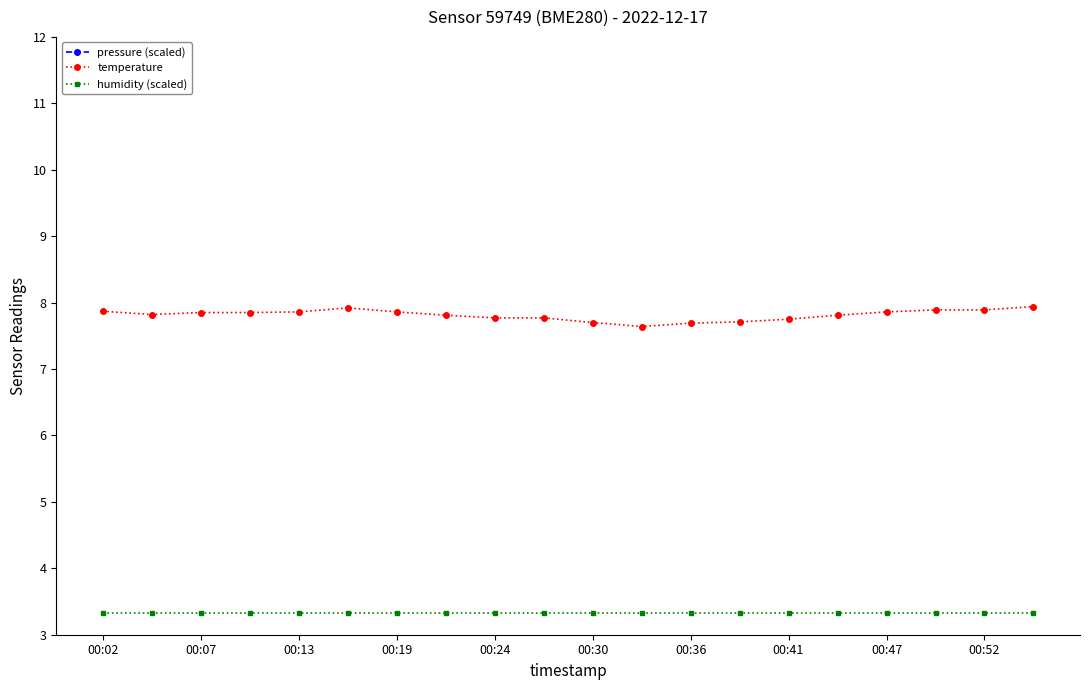

What is the highest value of the temperature series?

7.9